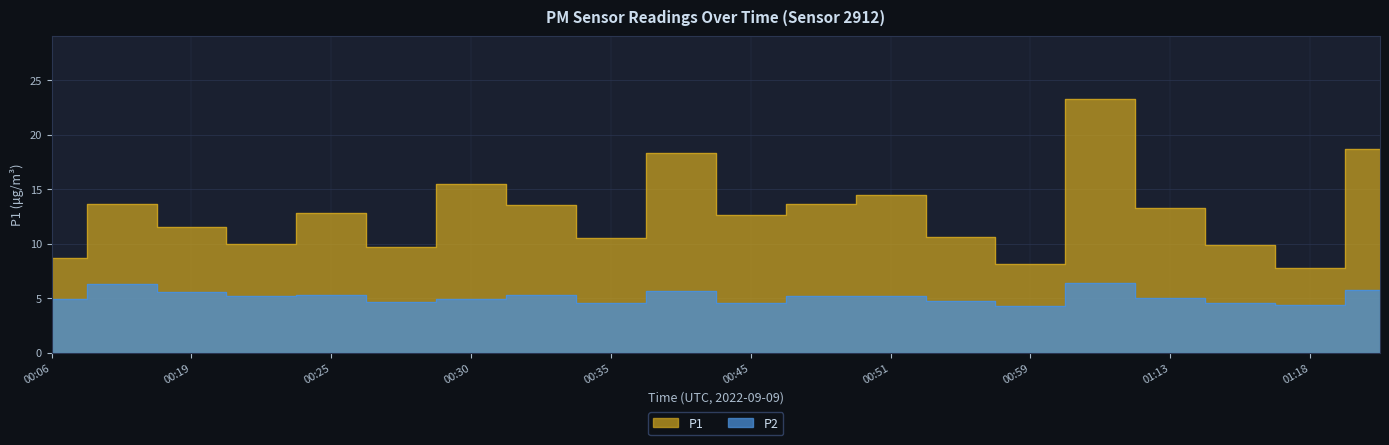

What is the label of the 15th point from the left?

00:59